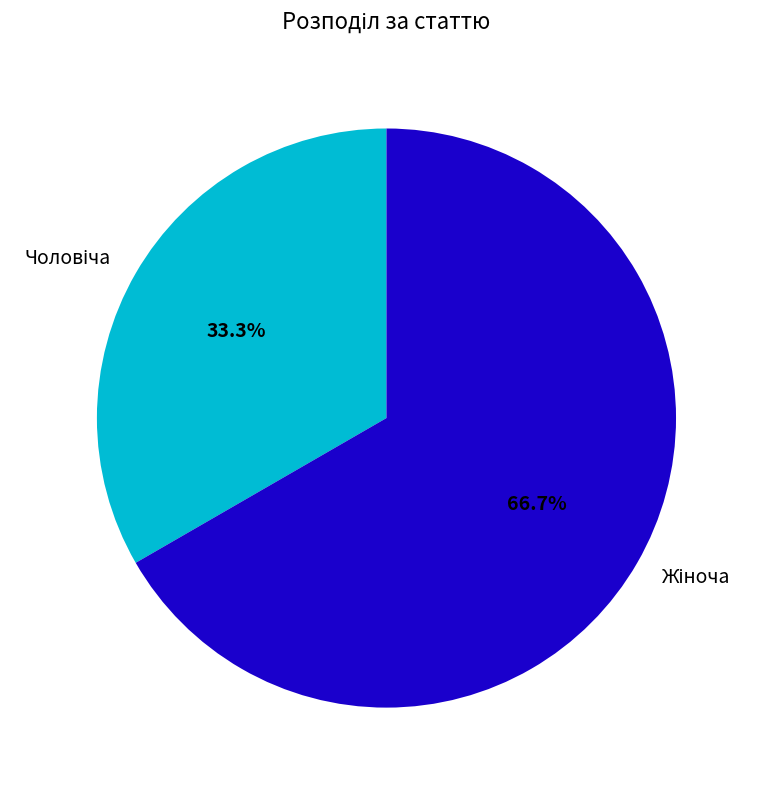

Does any single category account for the majority?

Yes